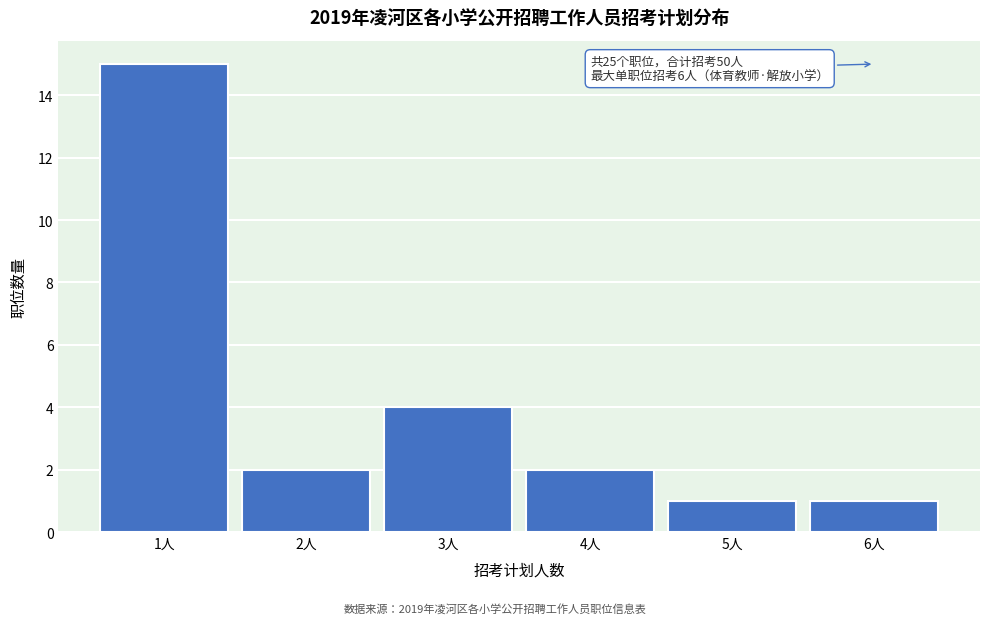

Reading left to right, list all the values displayed in this chart.

1人=15	2人=2	3人=4	4人=2	5人=1	6人=1